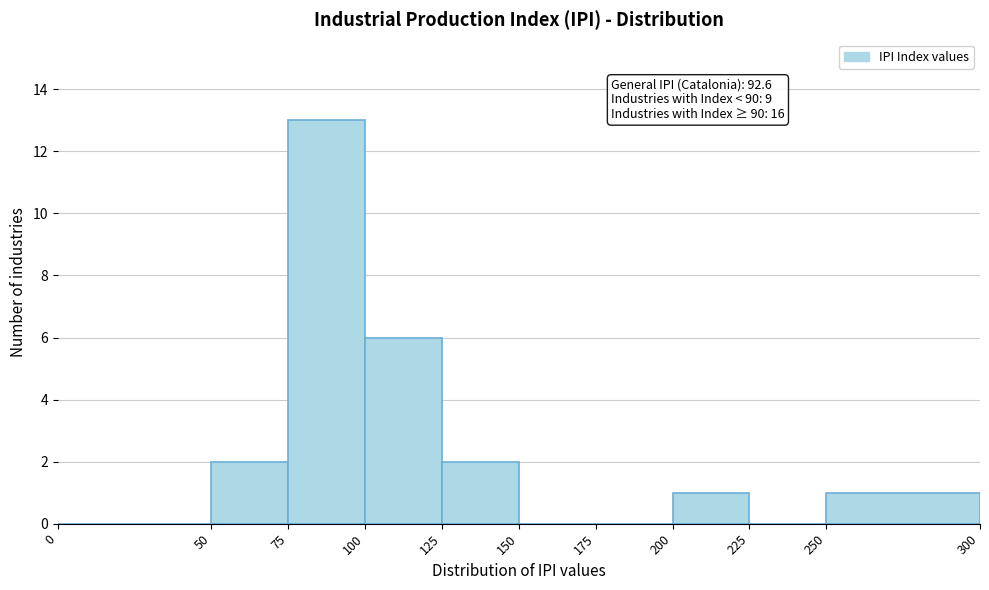

Over which range of the x-axis is the bar tallest?

75 to 100